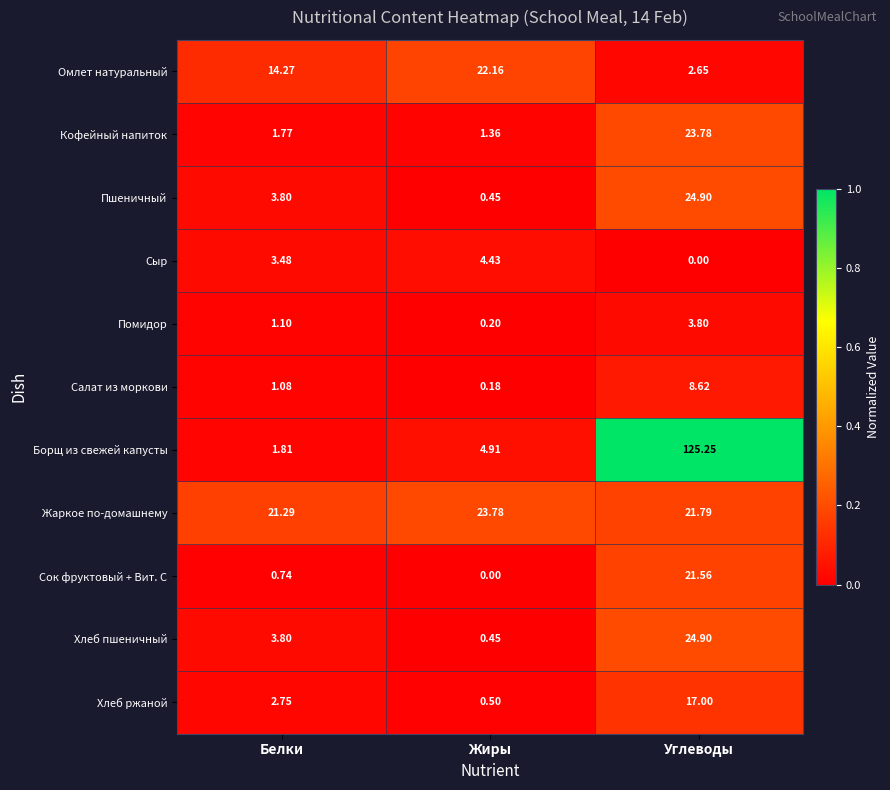

Is the value of Пшеничный at Жиры greater than the value of Сыр at Жиры?

No